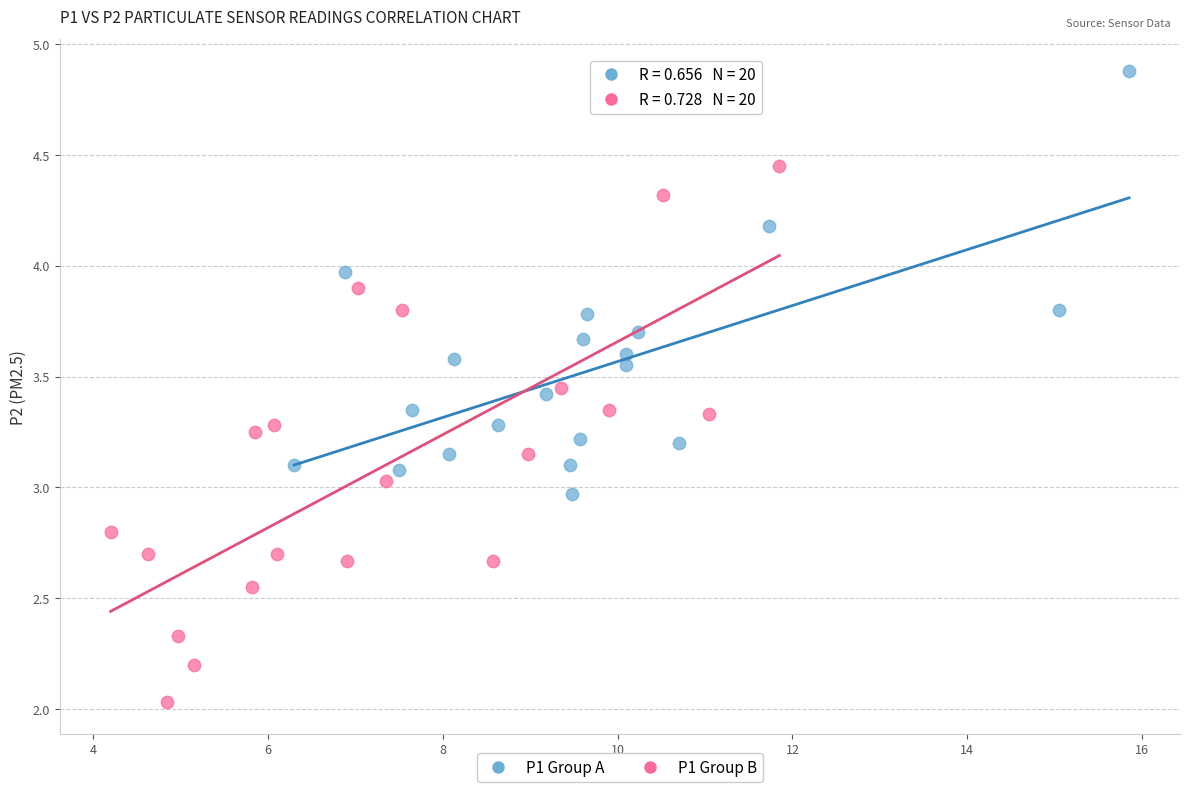

What are all the series names shown in the legend?

P1 Group A, P1 Group B